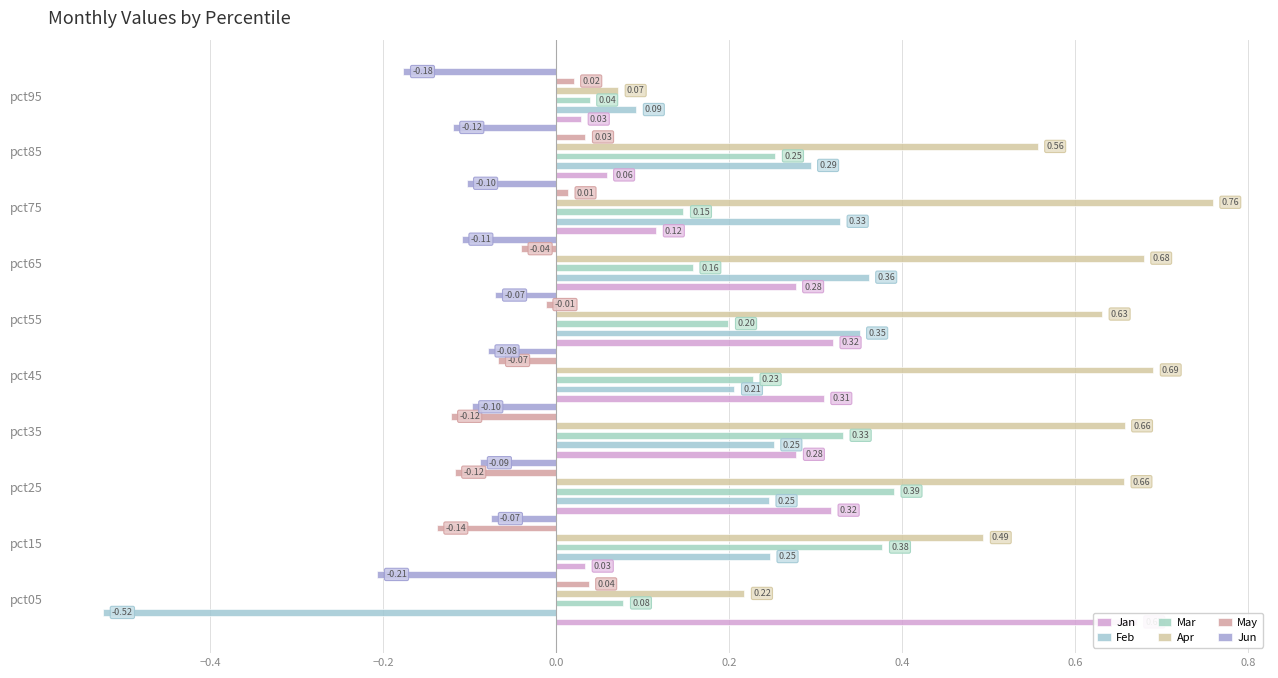

Is it true that Mar equals 0.1 at pct55?

False